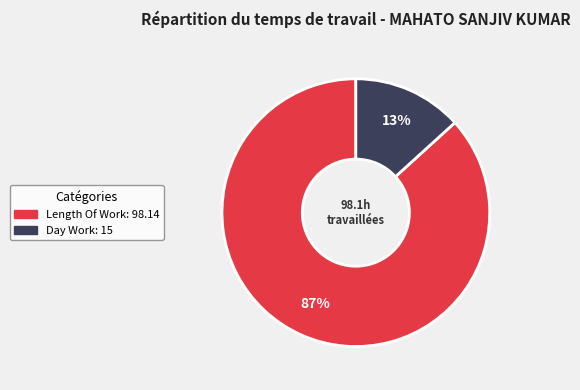

Is there a majority slice in this chart?

Yes